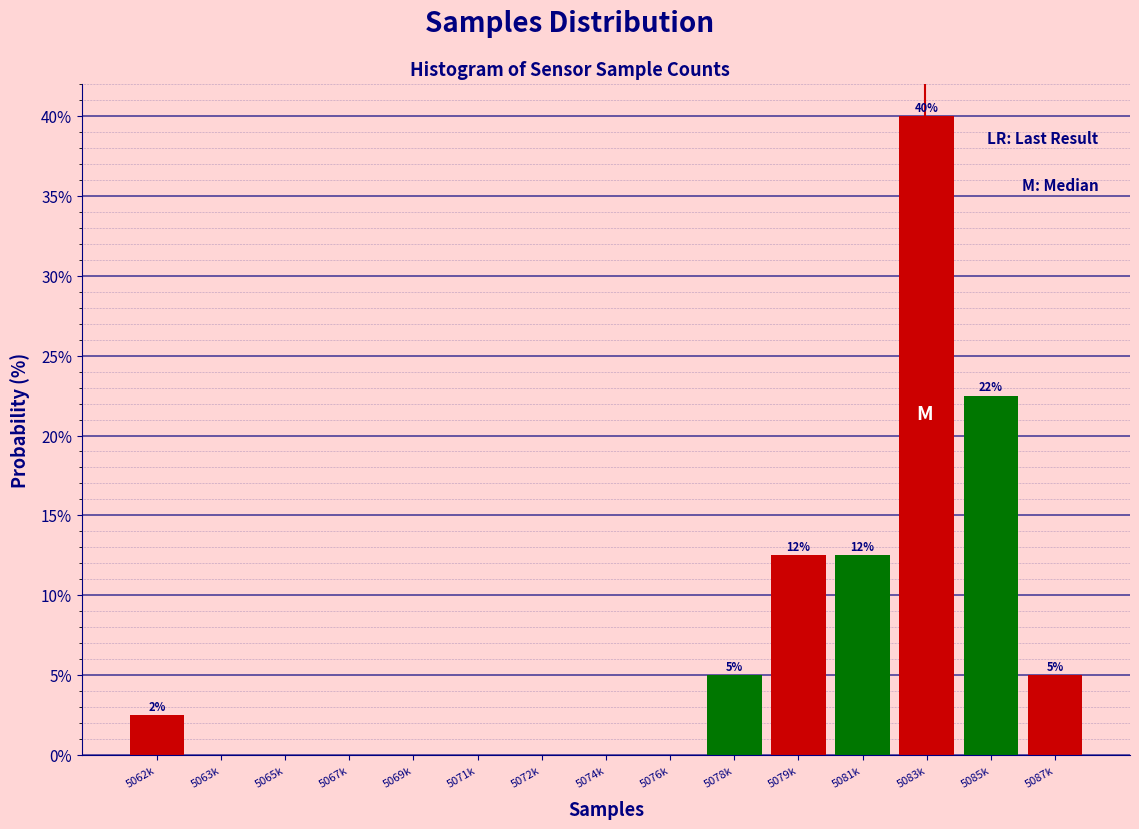

Reading left to right, extract all data points from this chart.

5062k=2.5	5063k=0.0	5065k=0.0	5067k=0.0	5069k=0.0	5071k=0.0	5072k=0.0	5074k=0.0	5076k=0.0	5078k=5.0	5079k=12.5	5081k=12.5	5083k=40.0	5085k=22.5	5087k=5.0